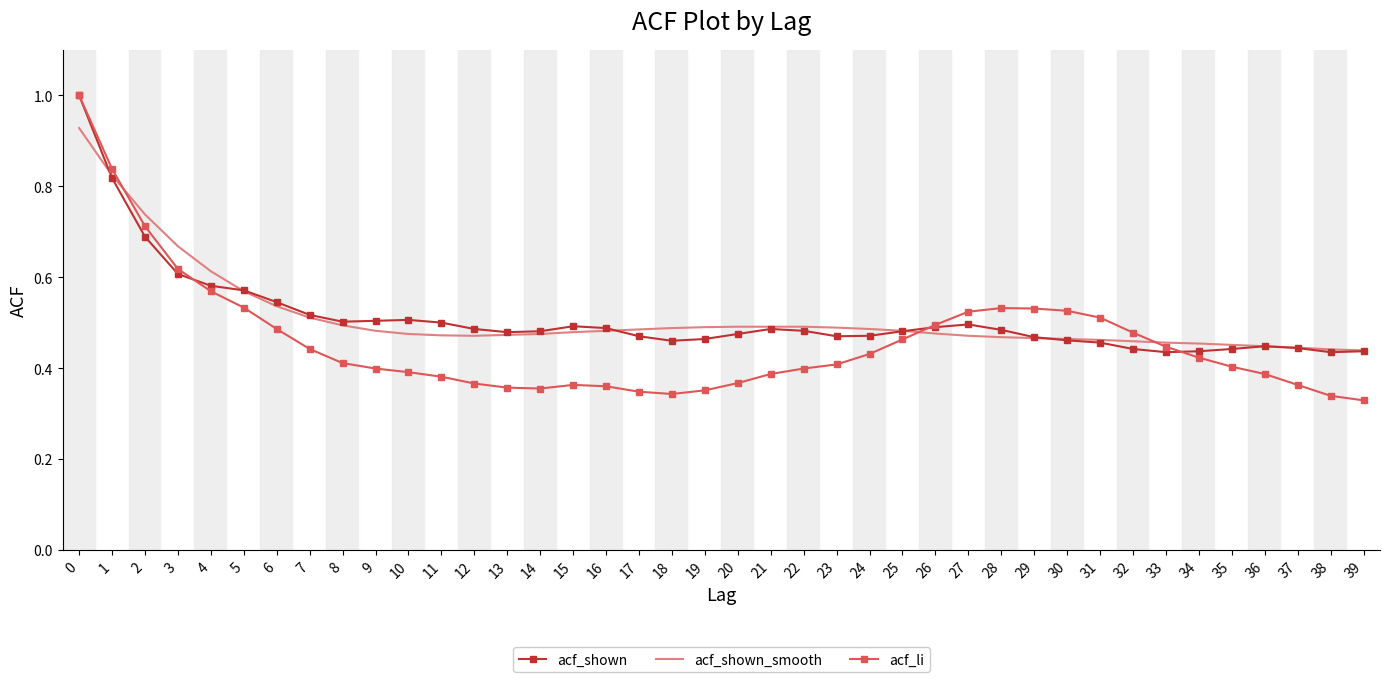

Which series has the widest spread of values?

acf_li